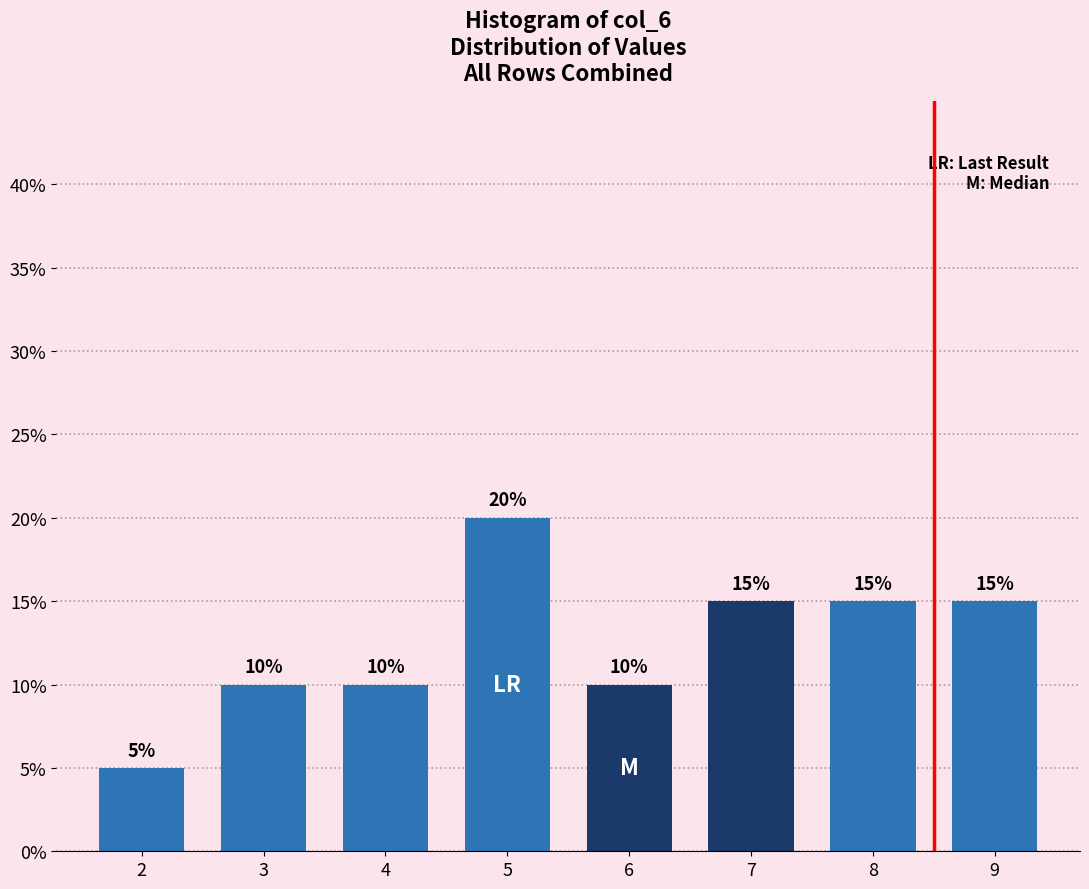

Reading right to left, list all the values displayed in this chart.

9=15	8=15	7=15	6=10	5=20	4=10	3=10	2=5